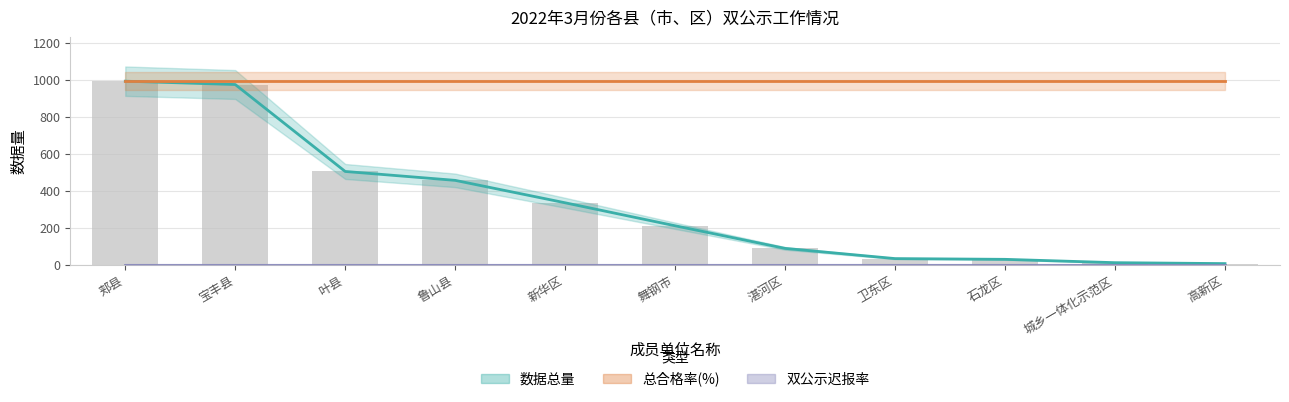

How many groups of bars are there?

11